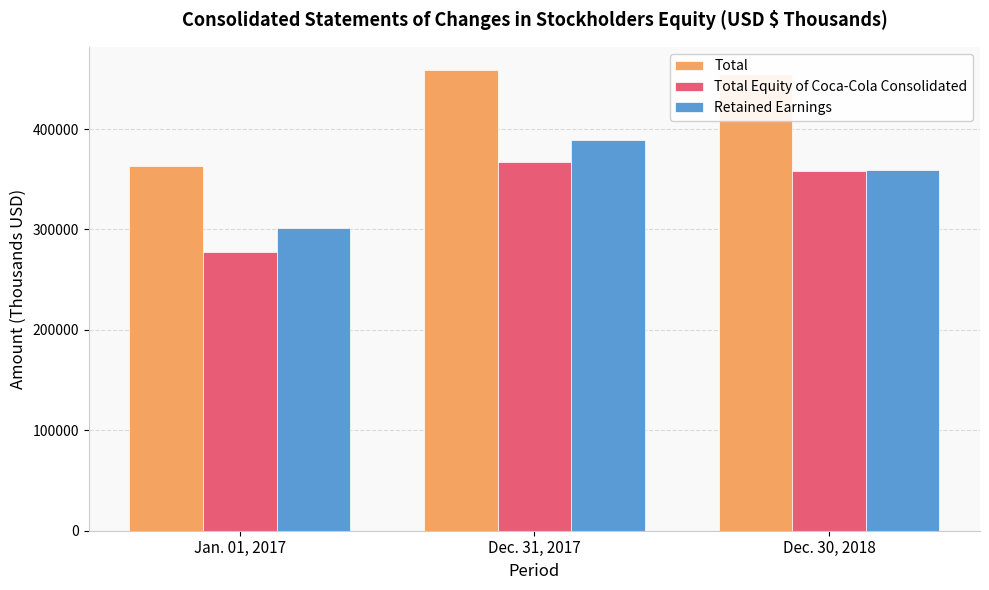

At which label does Retained Earnings reach its peak?

Dec. 31, 2017